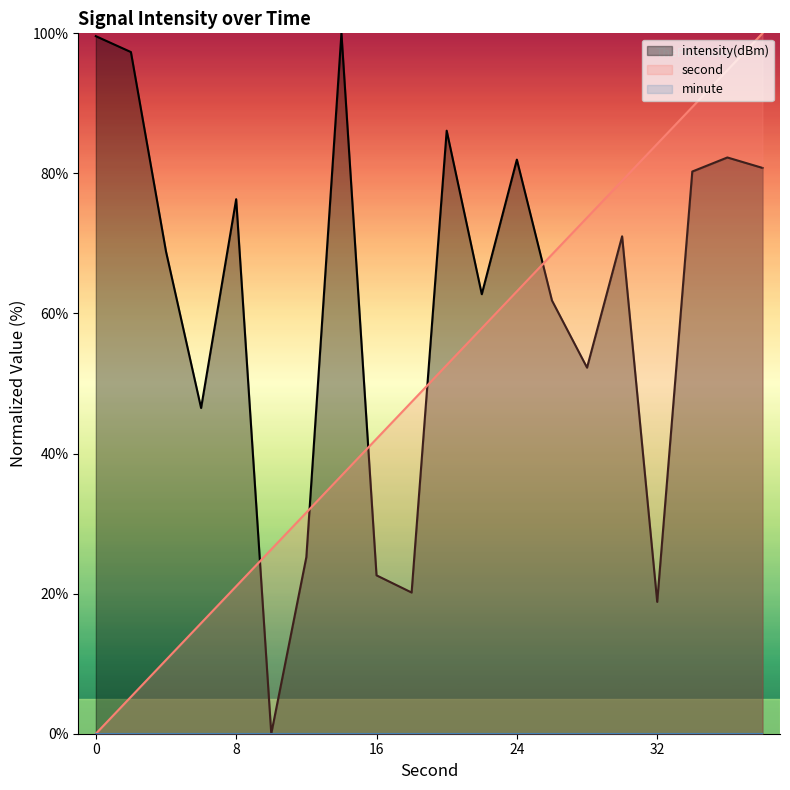

At which label is intensity closest to 50?

28